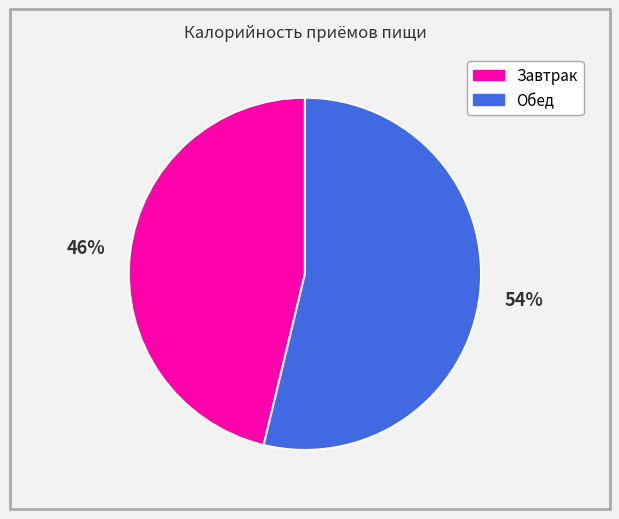

Does any single category account for the majority?

Yes